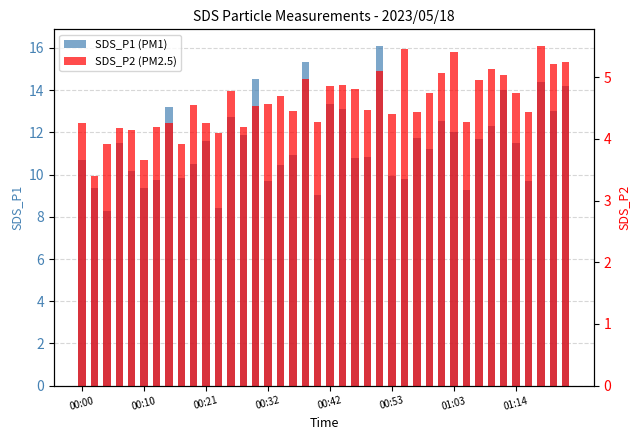

What is the minimum value for SDS_P1 (PM1)?

8.3